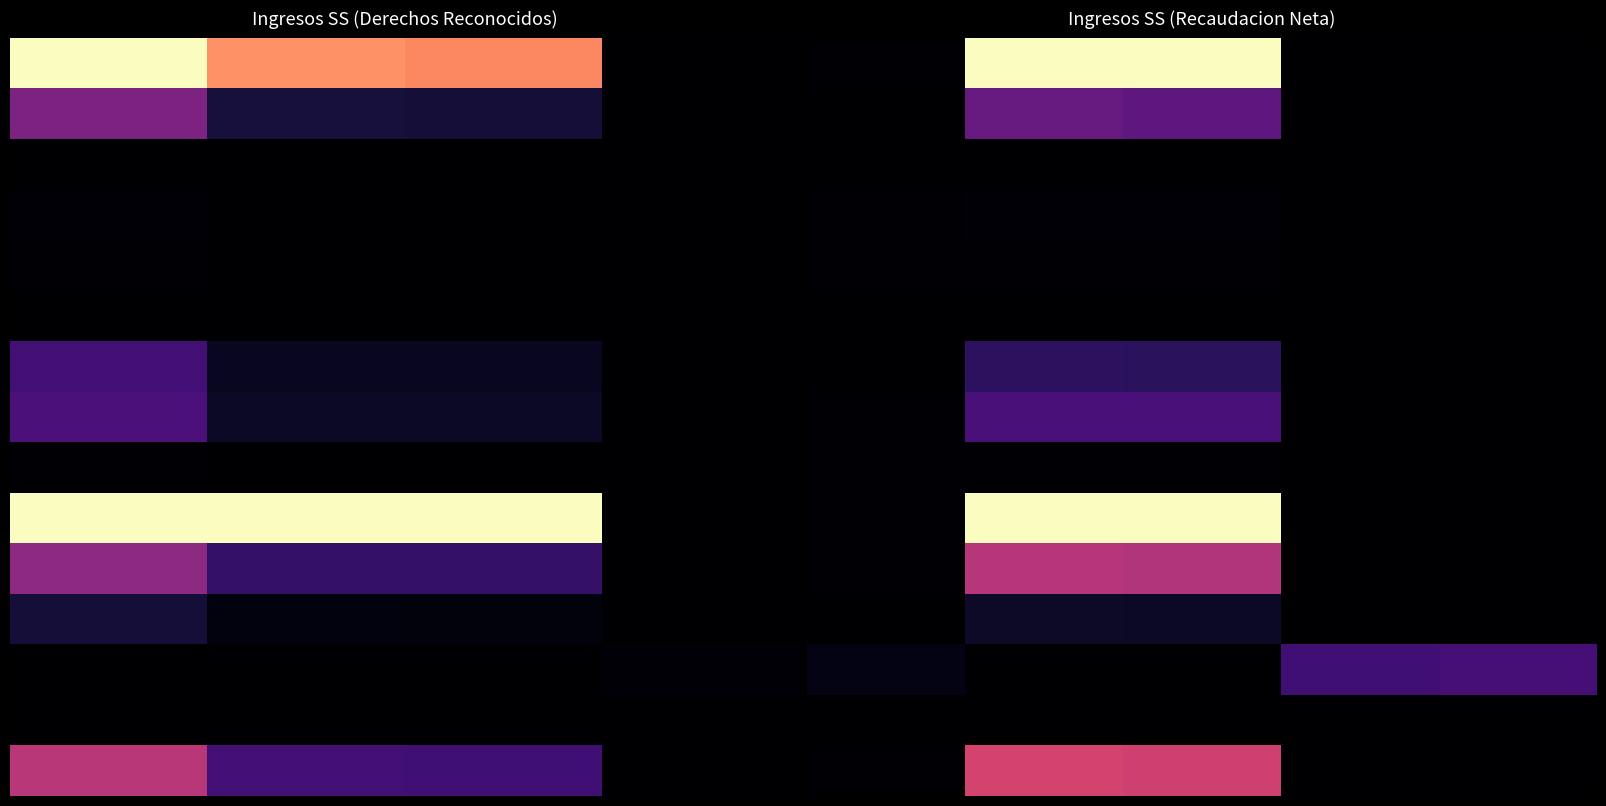

What is the total value across all series at 0?

0.1